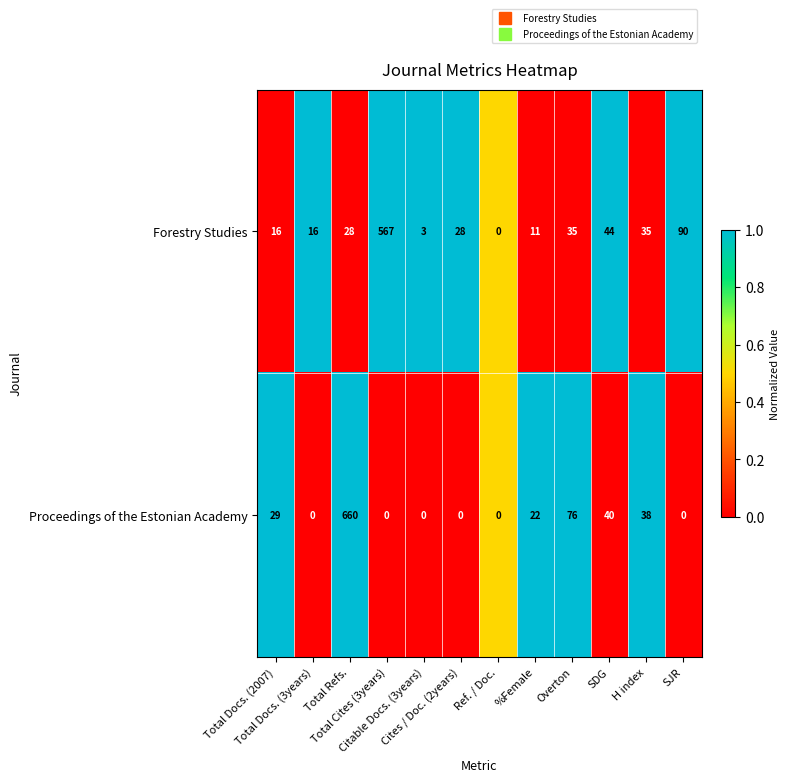

List the series in order of their peak value, highest first.

Proceedings of the Estonian Academy, Forestry Studies